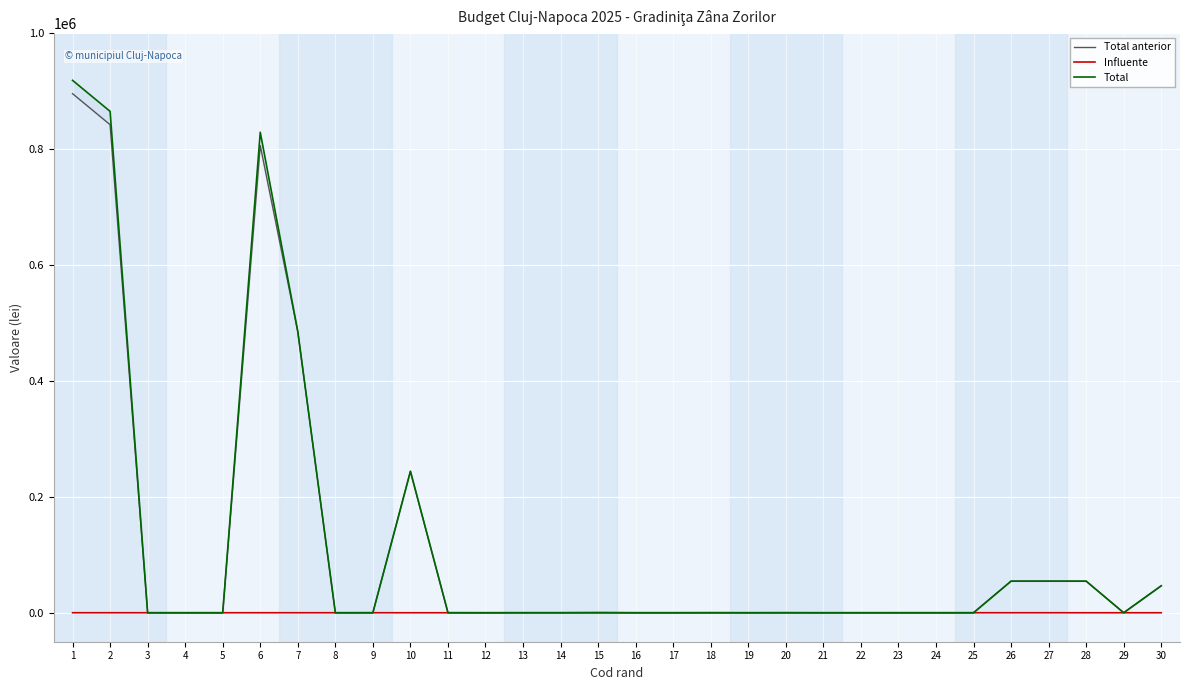

How many values in the Total series are below 55?

14